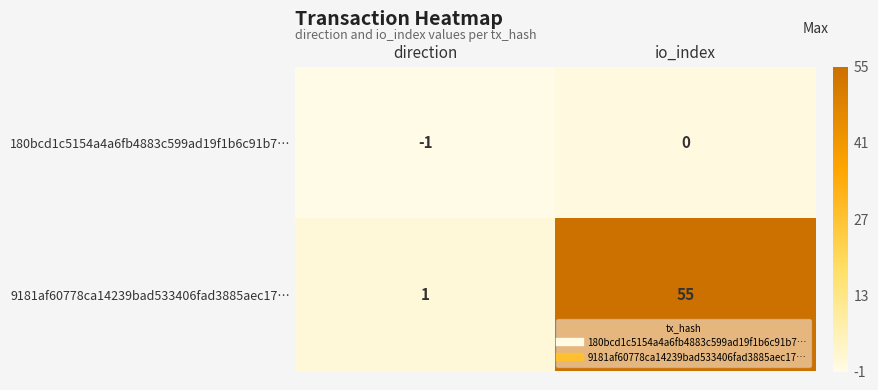

The value of 180bcd1c5154a4a6fb4883c599ad19f1b6c91b7… at io_index is 0. True or false?

True